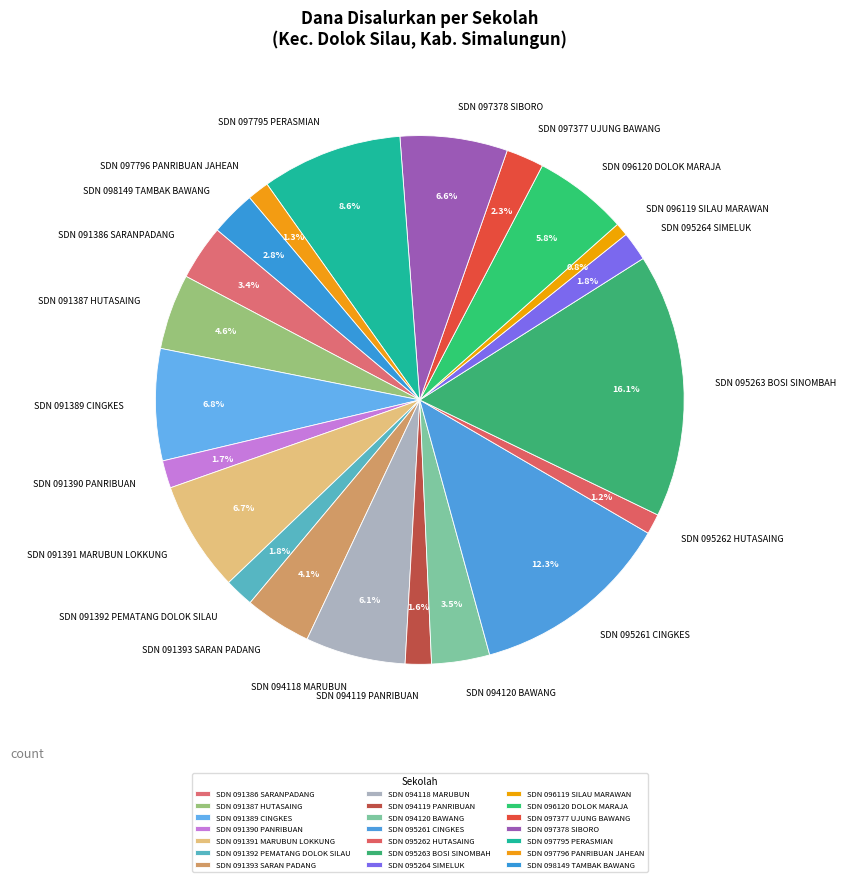

Does any single category account for the majority?

No